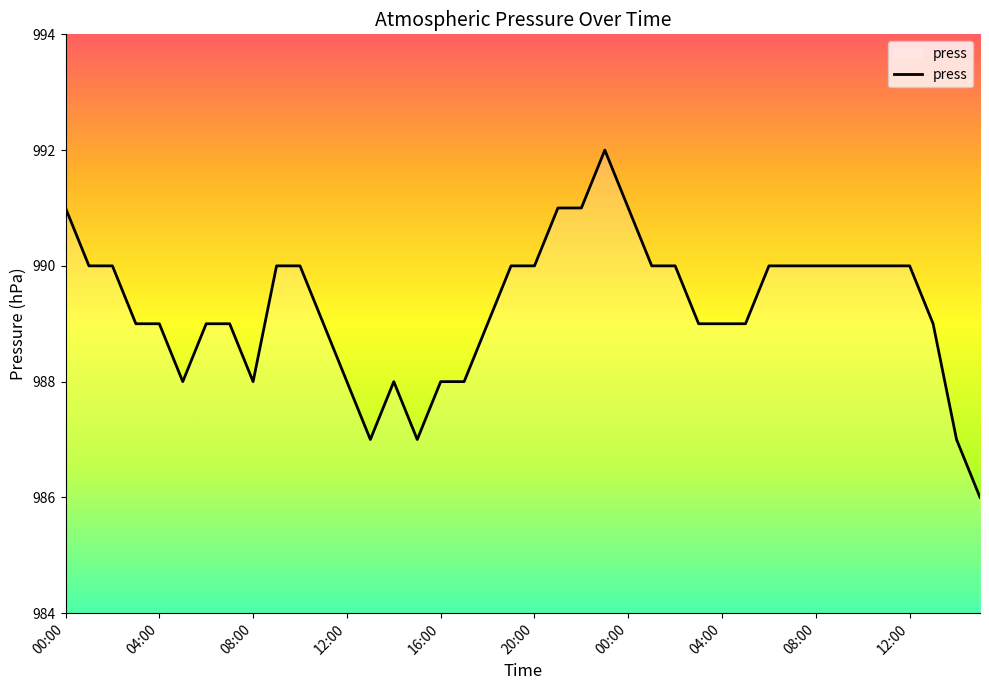

What is the maximum value shown in the chart?

992